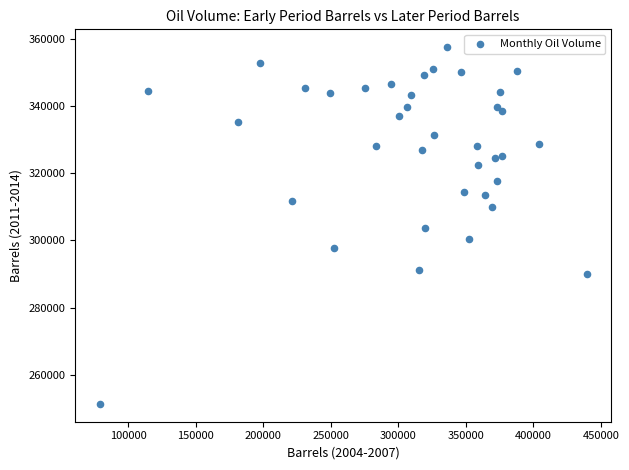

What is the range of X values (max minus min)?

360826.3